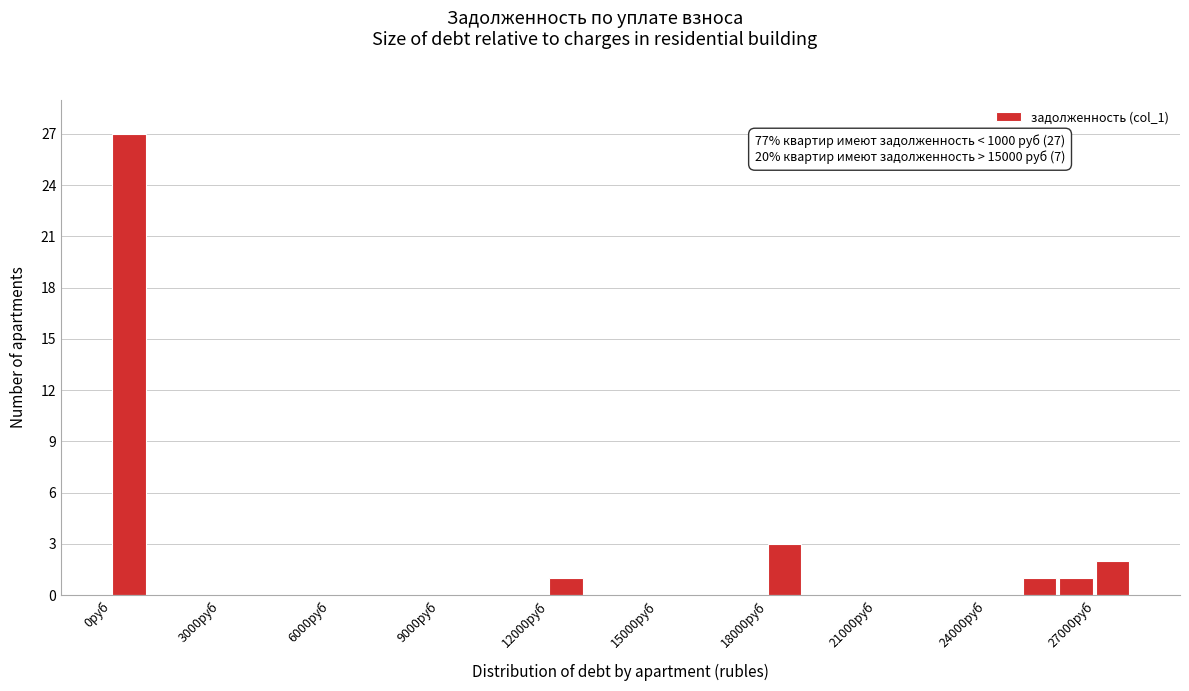

Read against the x-axis, roughly where is the centre of the tallest bar?

500